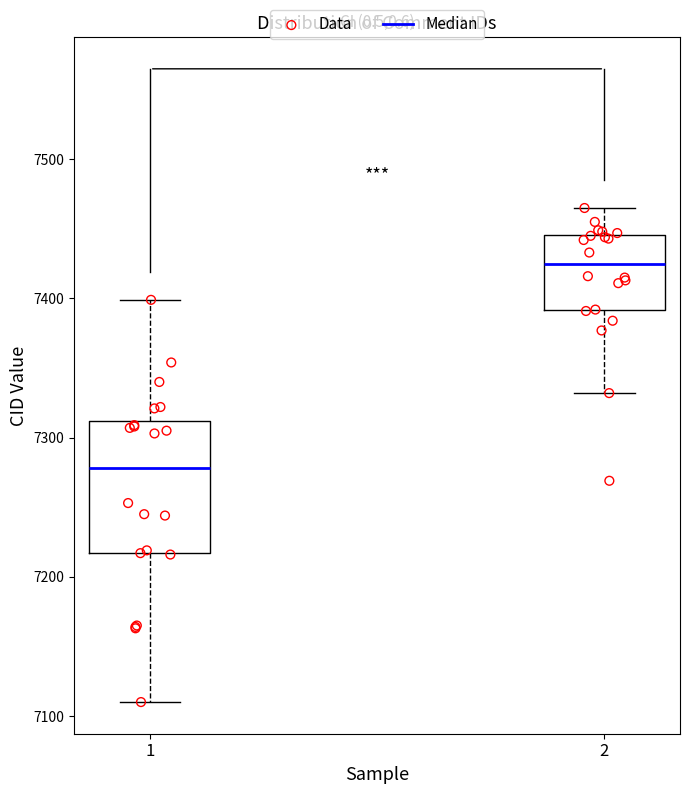

Which box is the tallest, from its lower edge to its upper edge?

1